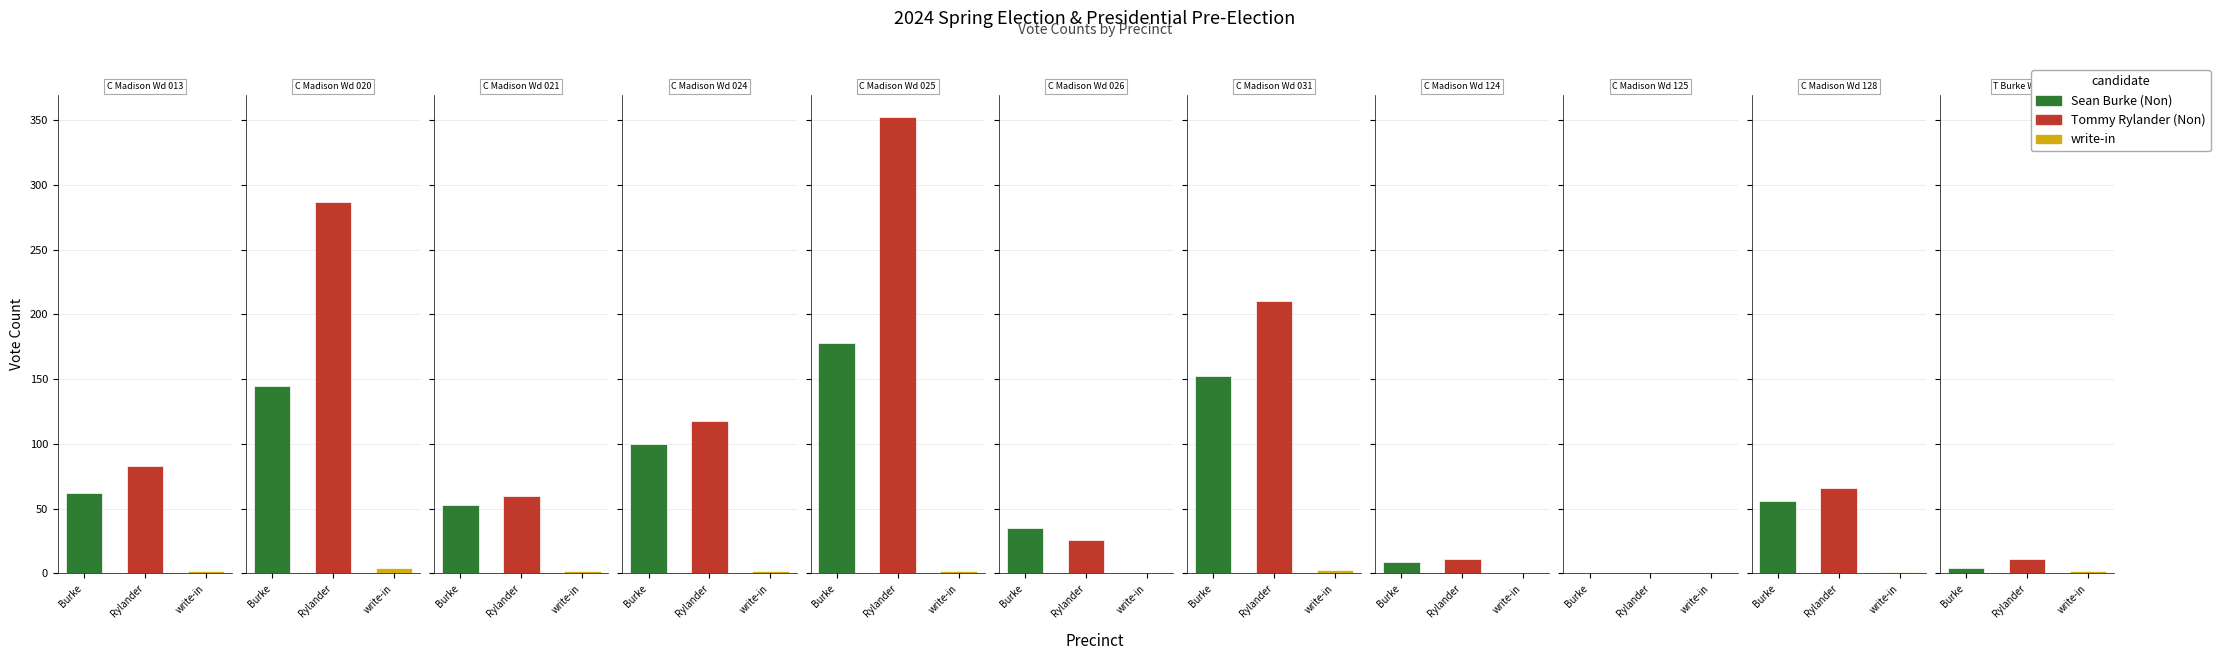

At how many categories does at least one series exceed 138?

3